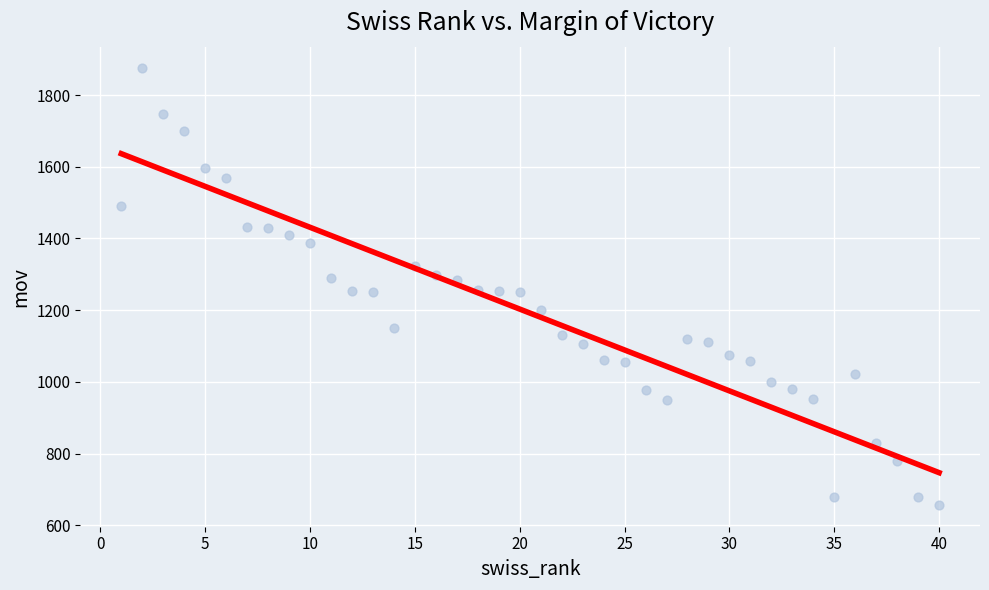

What is the range of X values (max minus min)?

39